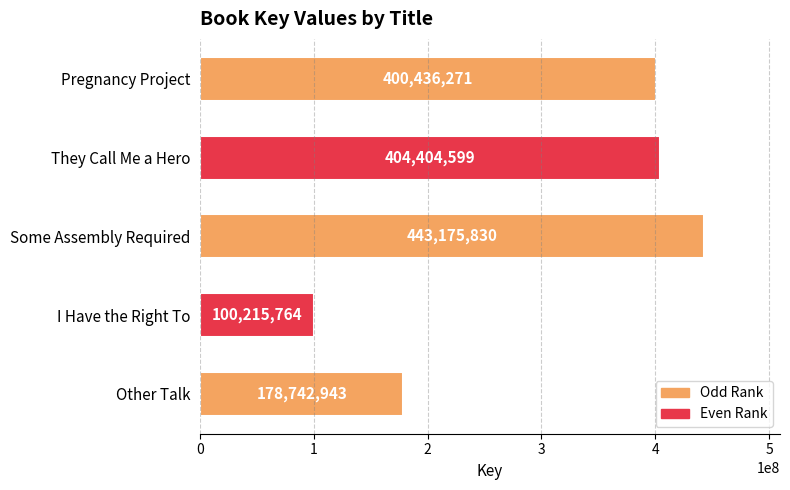

True or false: the data shows 443175830 at Some Assembly Required.

True